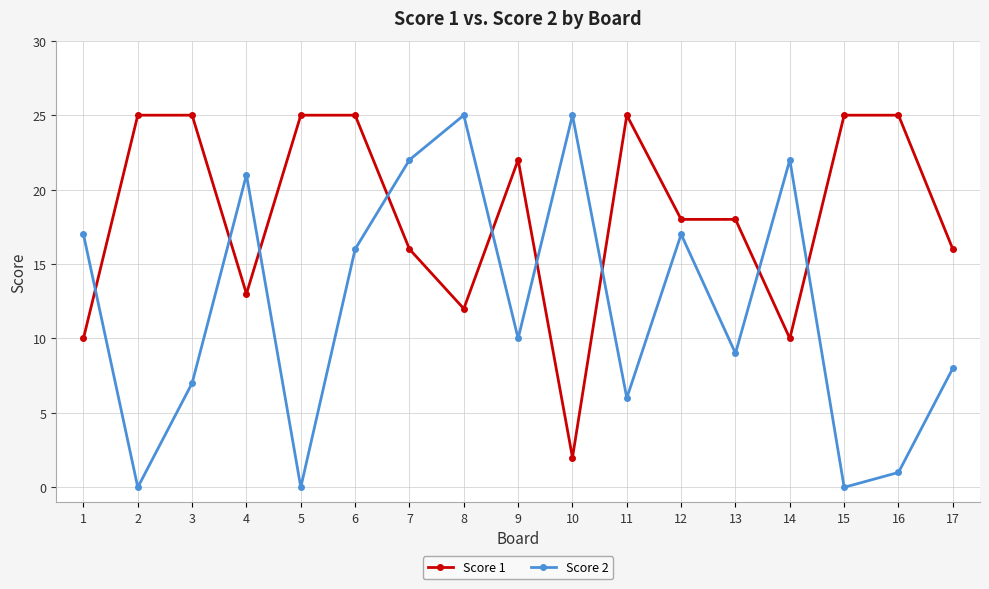

Reading right to left, extract all data points from this chart.

Score 1: 16	25	25	10	18	18	25	2	22	12	16	25	25	13	25	25	10
Score 2: 8	1	0	22	9	17	6	25	10	25	22	16	0	21	7	0	17